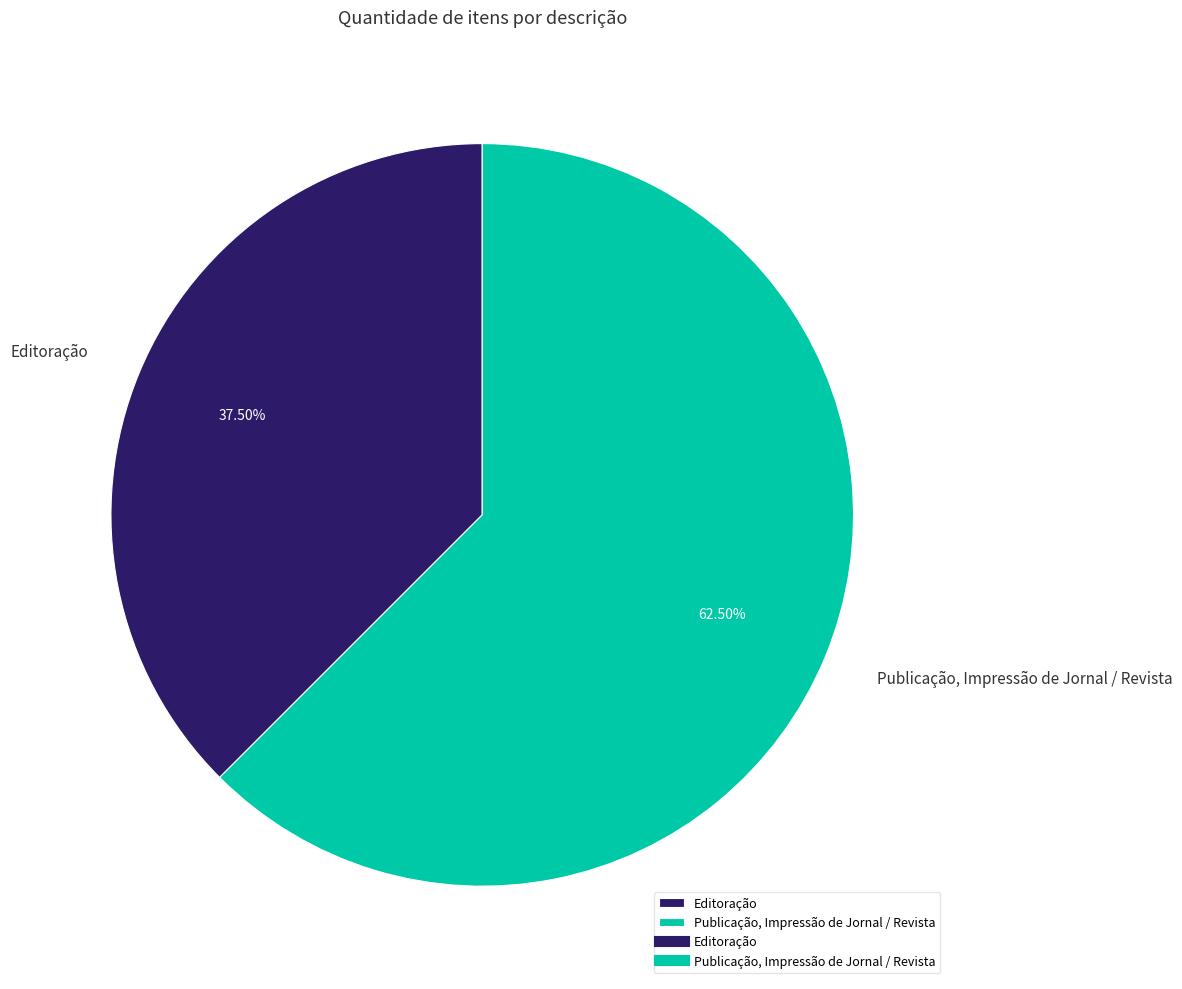

Which slice represents more than half of the pie?

Publicação, Impressão de Jornal / Revista